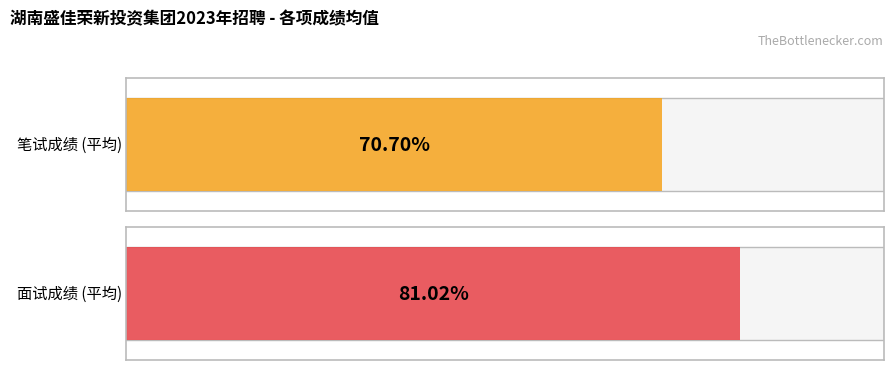

The 面试成绩 series shows 35.9 at 卢美婷. True or false?

False